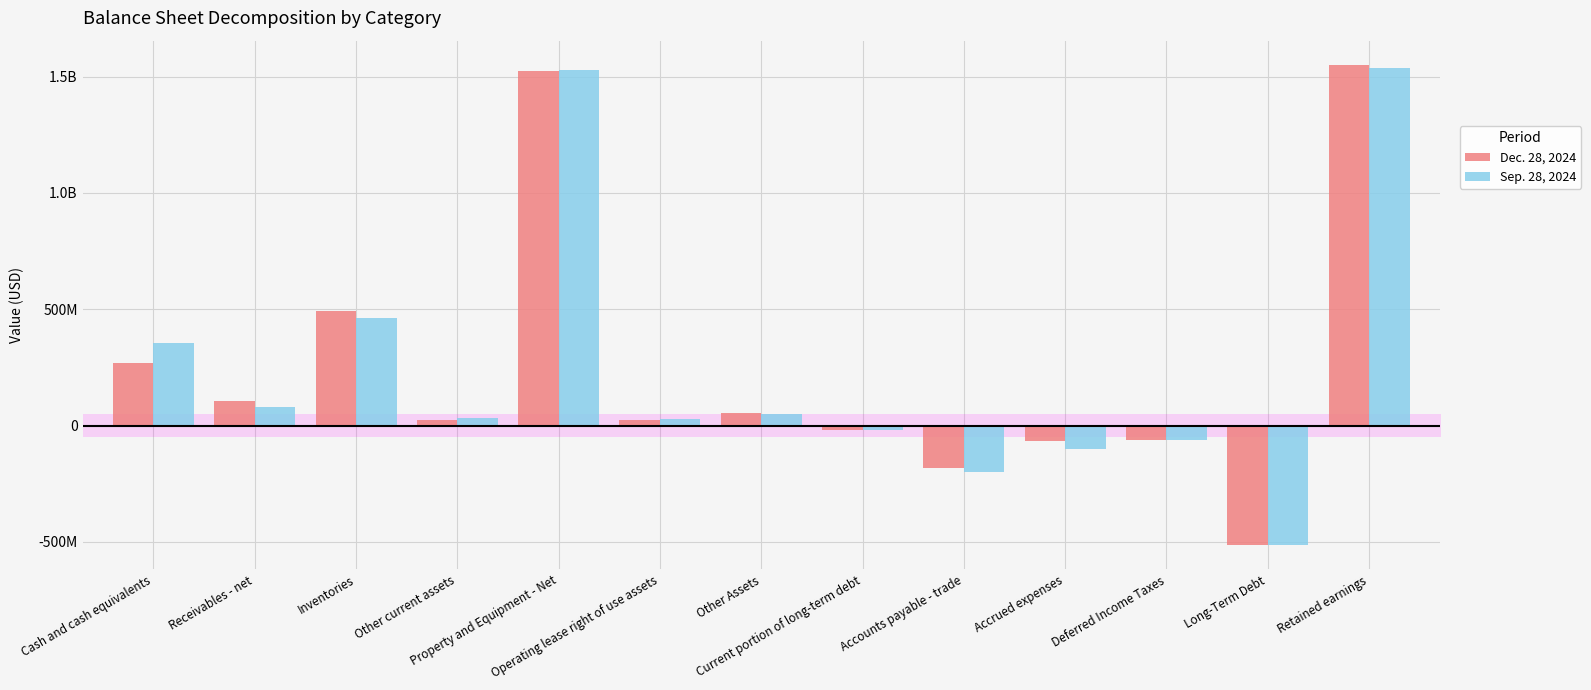

What are all the series names shown in the legend?

Dec. 28, 2024, Sep. 28, 2024